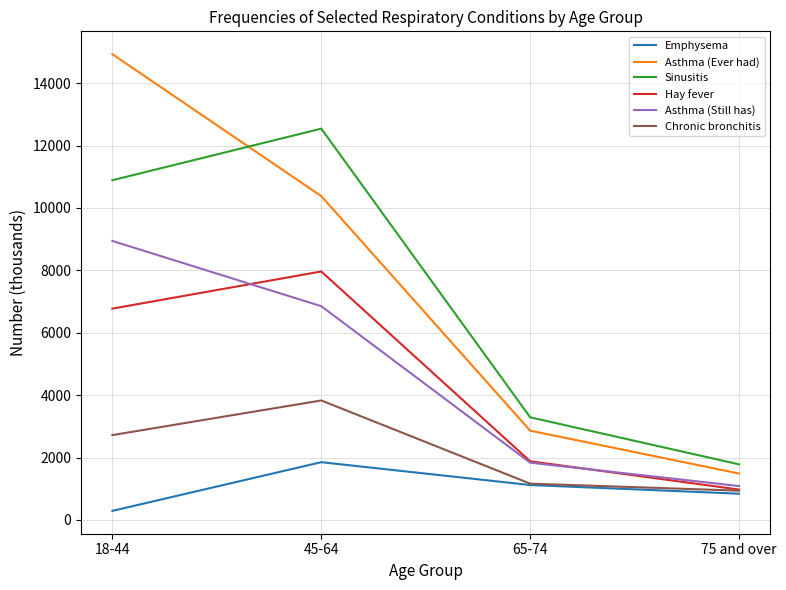

What is the difference between the highest and lowest values at 45-64?

10689